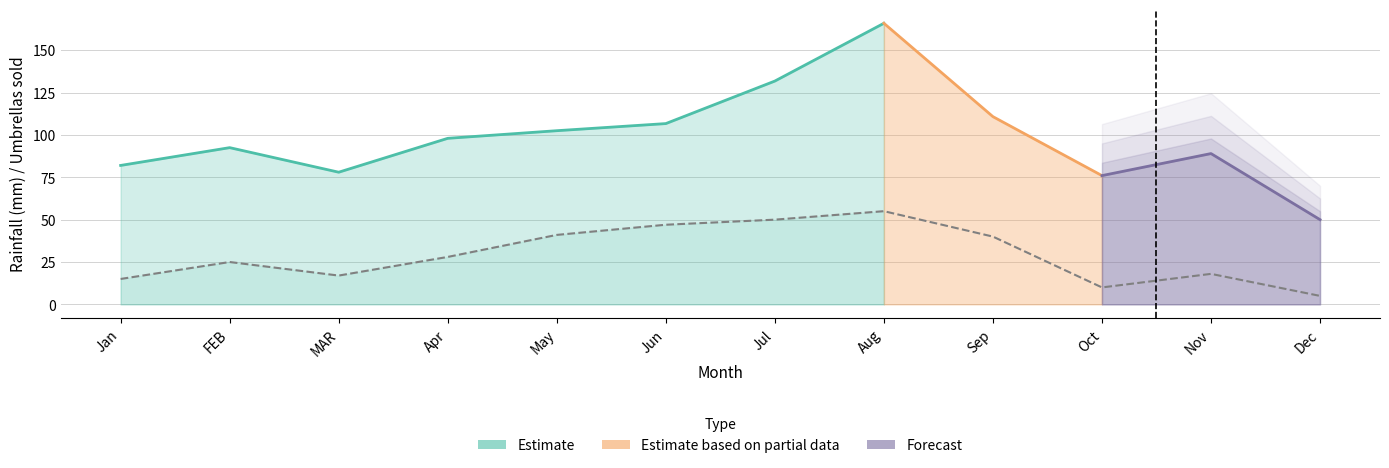

What is the sum of the values at Jul and FEB?

75